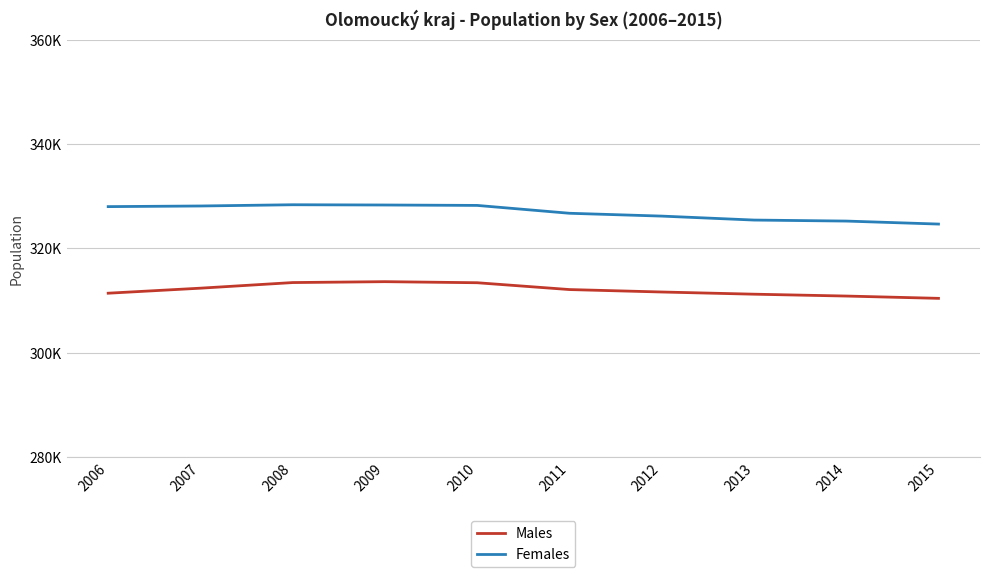

List the labels in order of Males value, smallest first.

2015, 2014, 2013, 2006, 2012, 2011, 2007, 2010, 2008, 2009